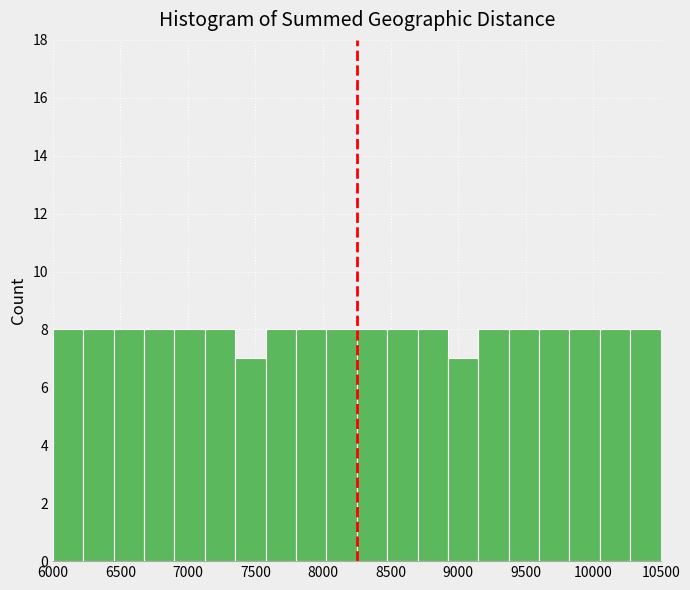

How tall is the bar that spans 8025 to 8250 on the x-axis? Neither the bar edges nor the heights are printed on the chart, so give them approximately, as read against the axes.

8